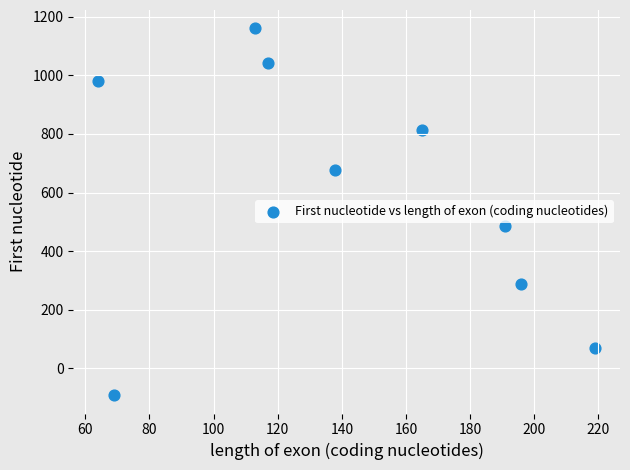

What is the average Y value?

603